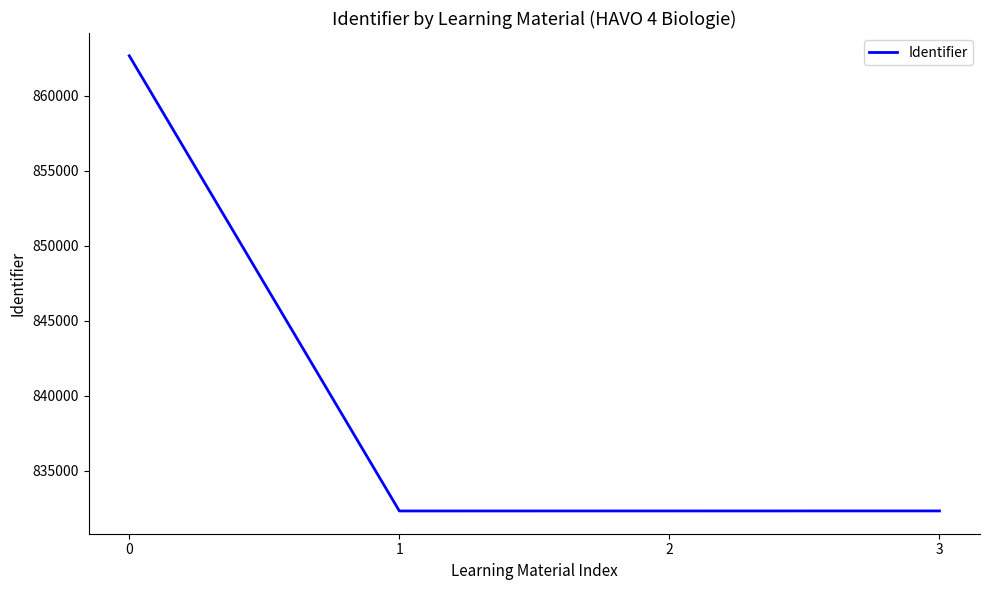

How many interior local valleys (lower than both neighbors) does the data have?

1